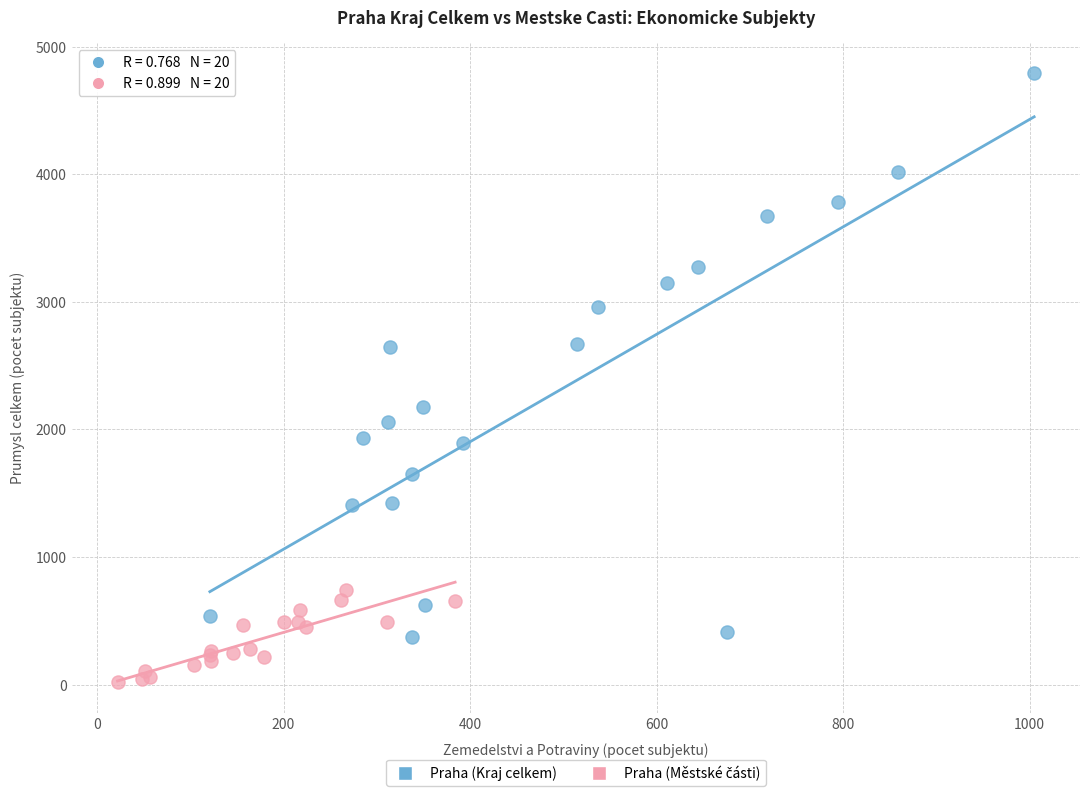

Which series has the widest spread of Y values?

Praha (Kraj celkem)